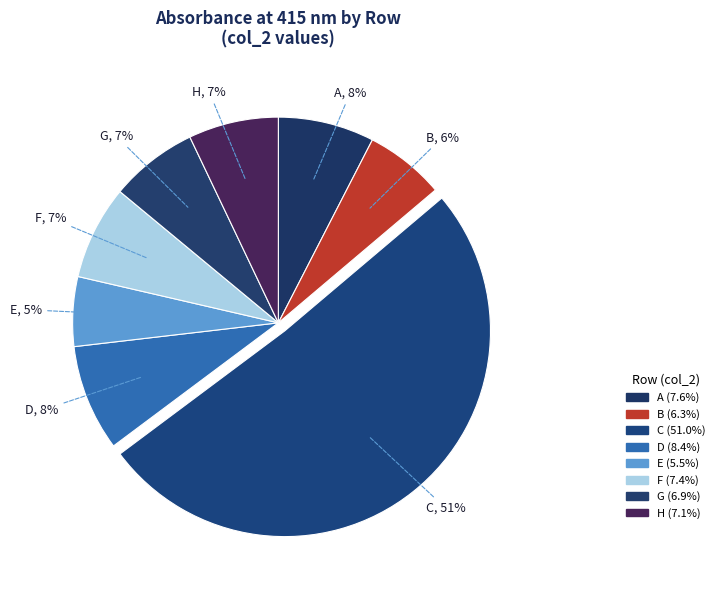

To the nearest percent, what is the combined percentage of H and G?

14%